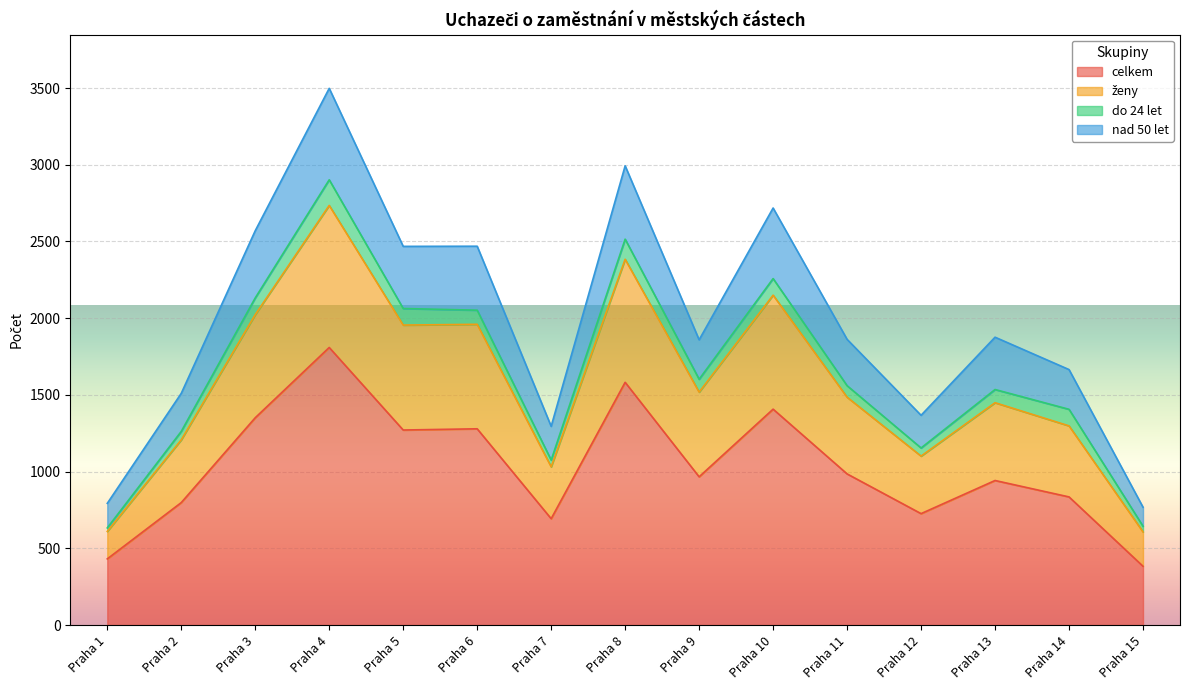

Does the chart display data point markers on the line(s)?

No